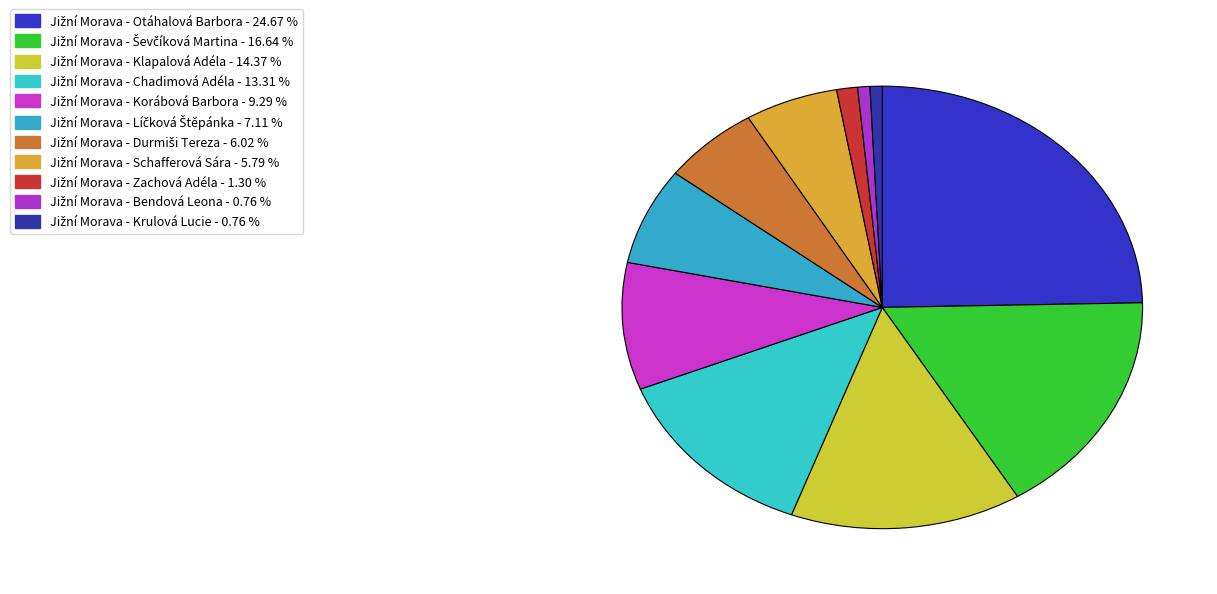

Which category has the smallest portion of the pie?

Jižní Morava - Bendová Leona